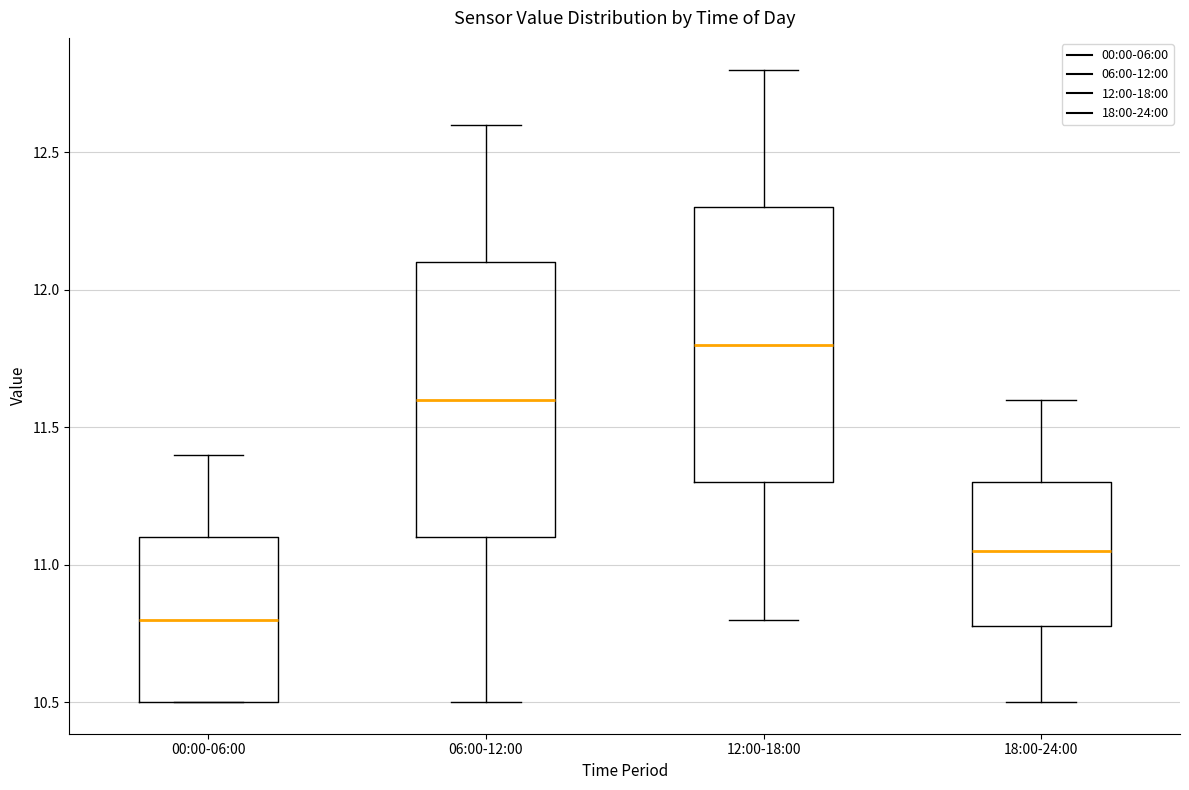

Reading left to right, transcribe this box plot: for each box, give where its median line is, the range the box spans, and where its two whiskers end, as read against the y-axis. The values are not printed on the chart, so give them approximately, as read against the axis.

00:00-06:00: median 10.80, box 10.50 to 11.10, whiskers 10.50 to 11.40
06:00-12:00: median 11.60, box 11.10 to 12.10, whiskers 10.50 to 12.60
12:00-18:00: median 11.80, box 11.30 to 12.30, whiskers 10.80 to 12.80
18:00-24:00: median 11.05, box 10.80 to 11.30, whiskers 10.50 to 11.60